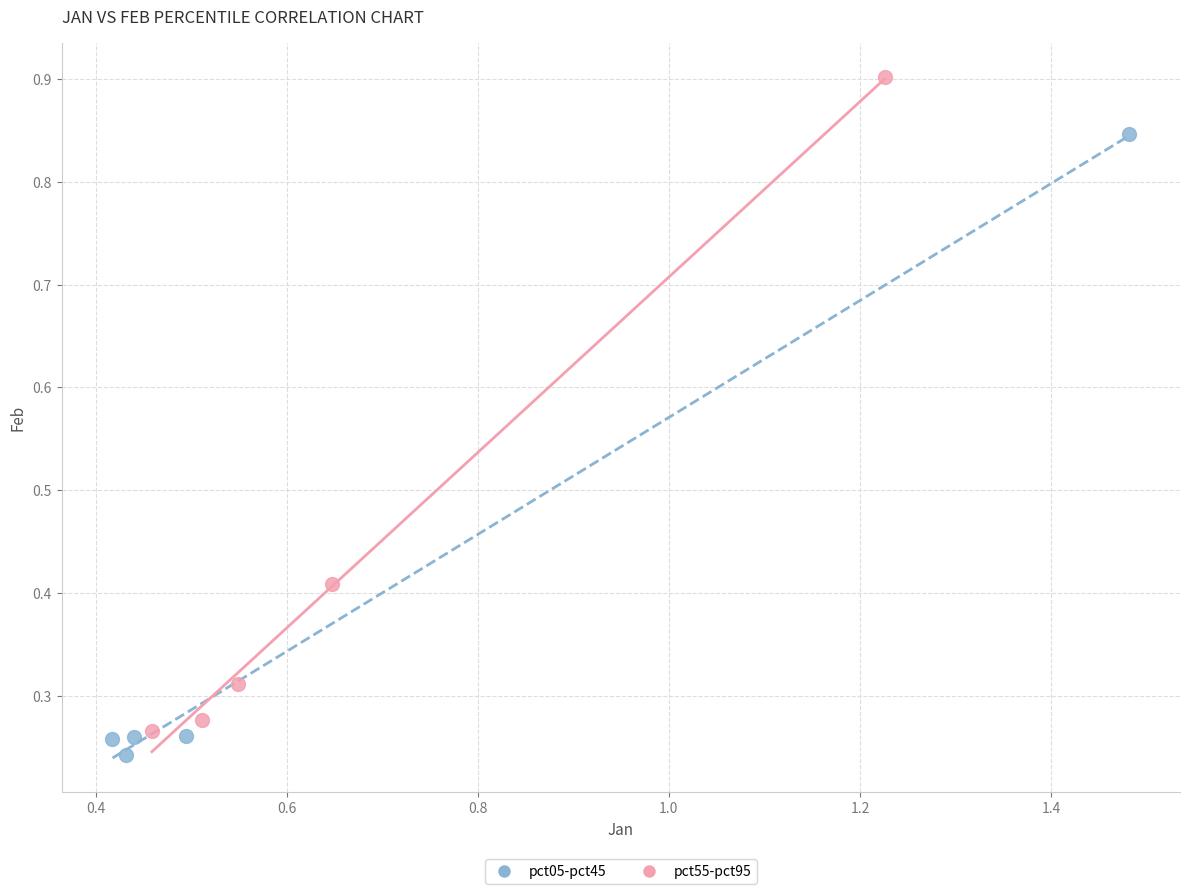

What are all the series names shown in the legend?

pct05-pct45, pct55-pct95